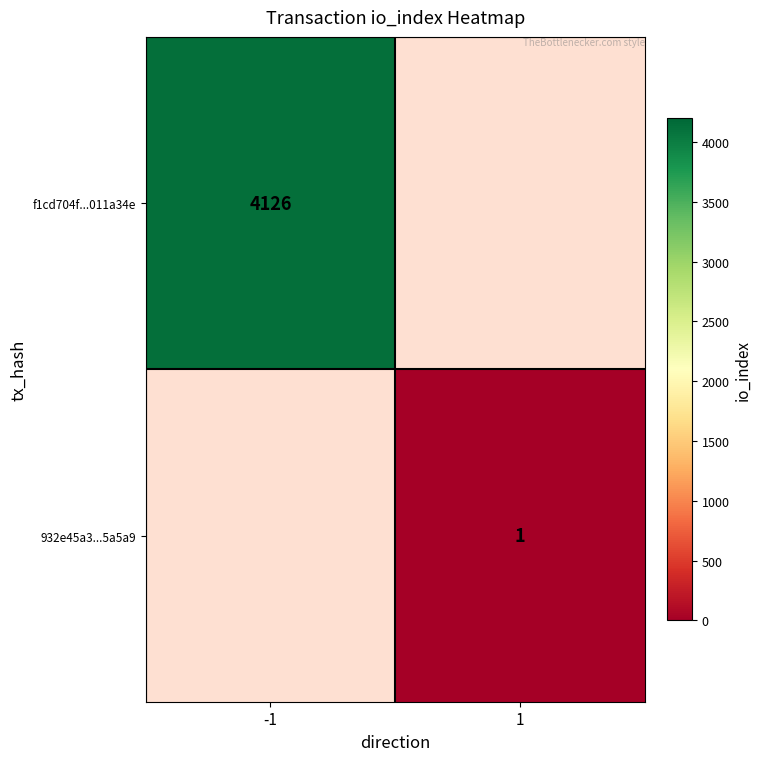

Which series has the largest range (max minus min)?

f1cd704f...011a34e